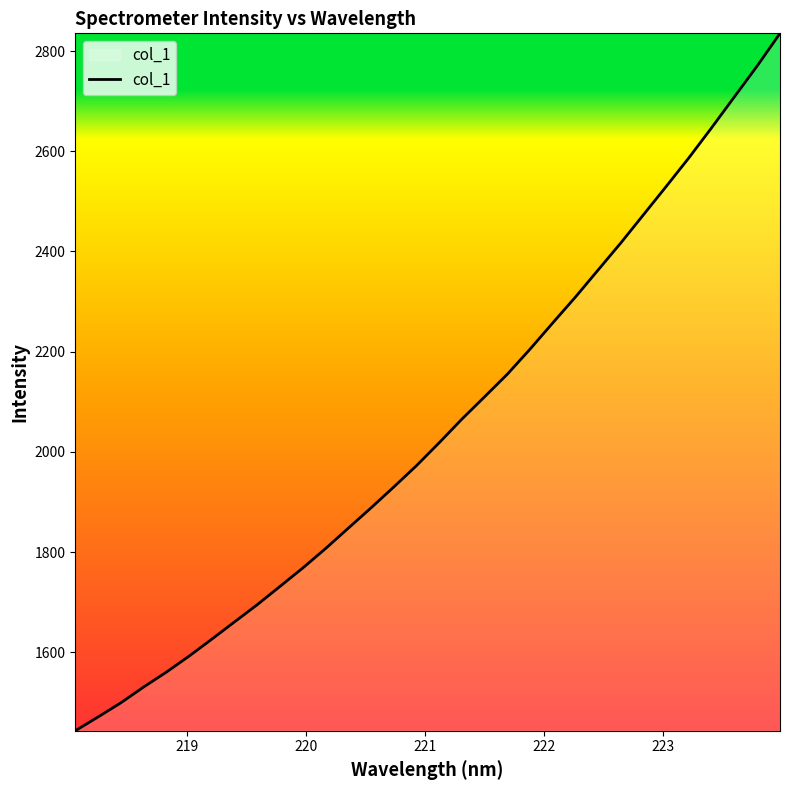

What is the greatest value displayed?

2835.3